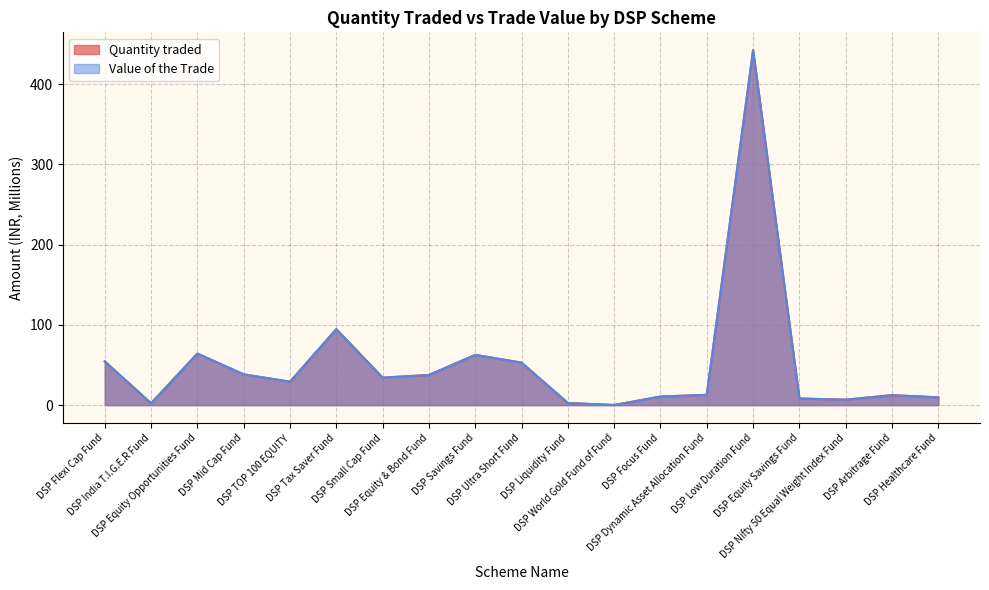

Rank the series by their average value, from lowest to highest.

Value of the Trade, Quantity traded